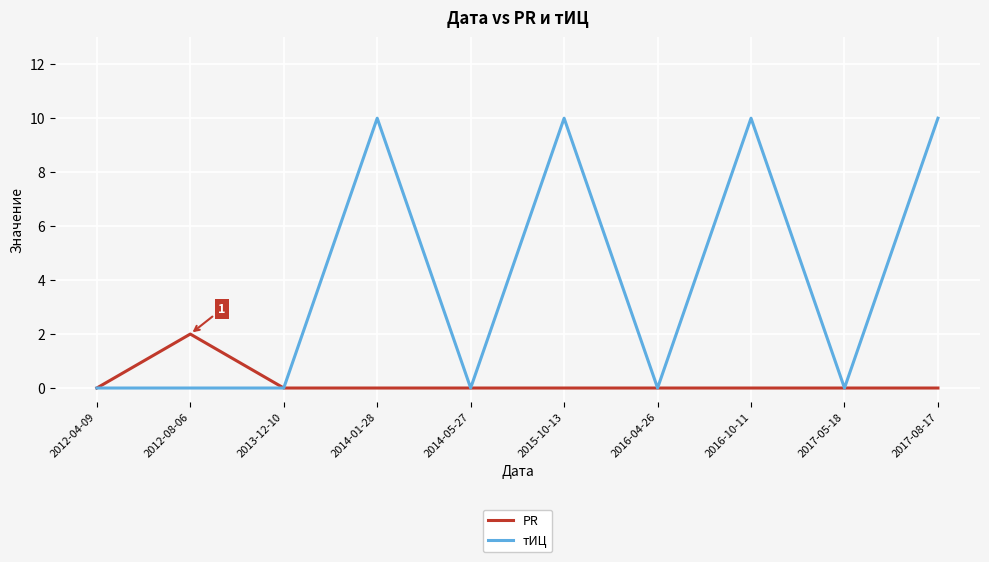

What position from the left is 2012-04-09?

1